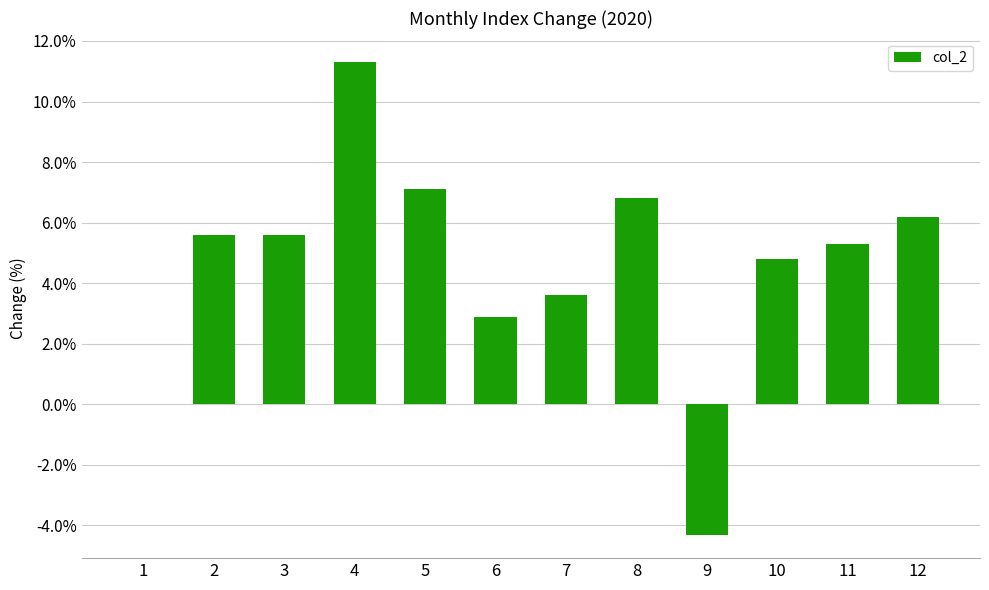

At which label does the data first exceed 5?

2